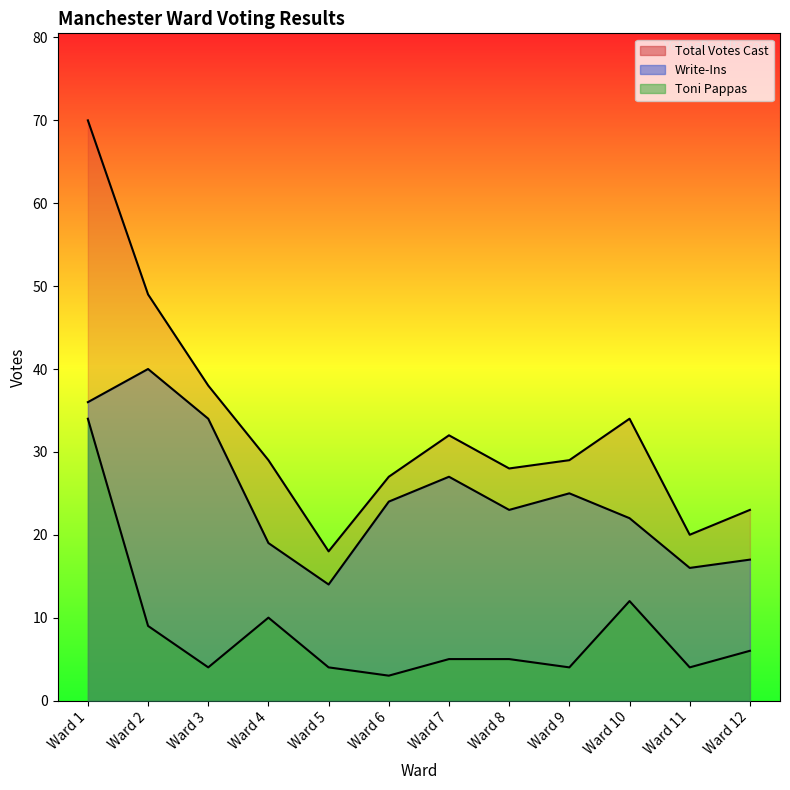

The Write-Ins series shows 16 at Ward 11. True or false?

True